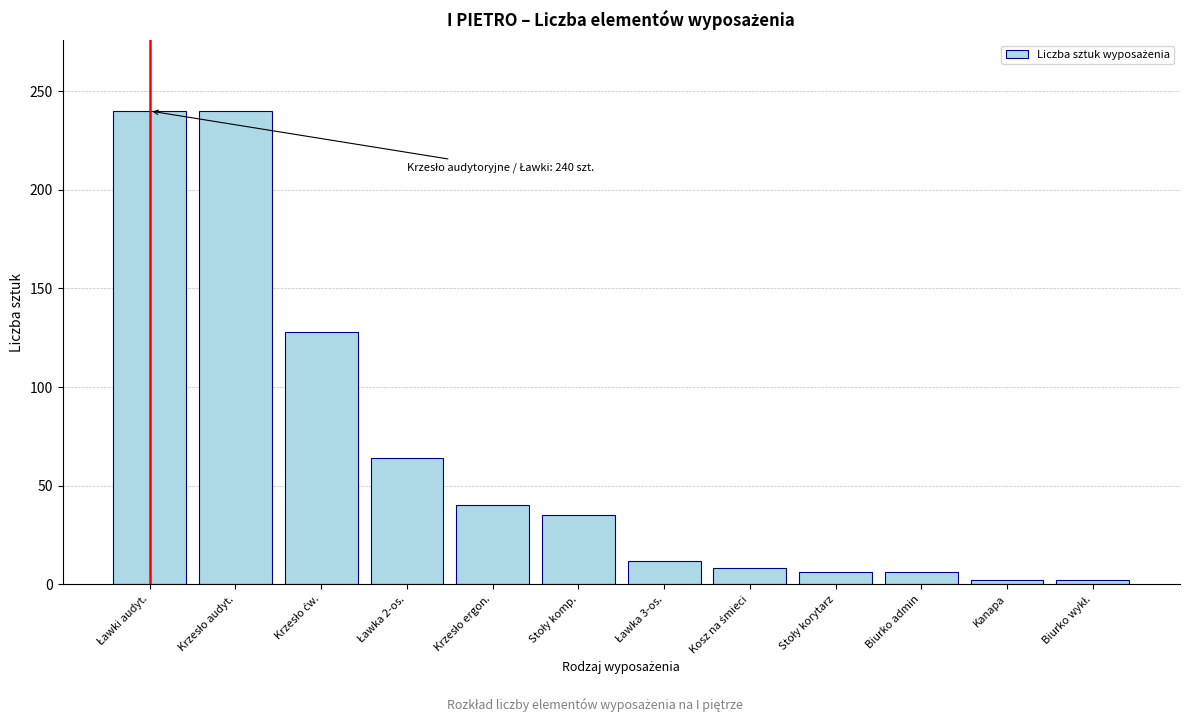

Reading left to right, what are all the values shown in this chart?

240	240	128	64	40	35	12	8	6	6	2	2